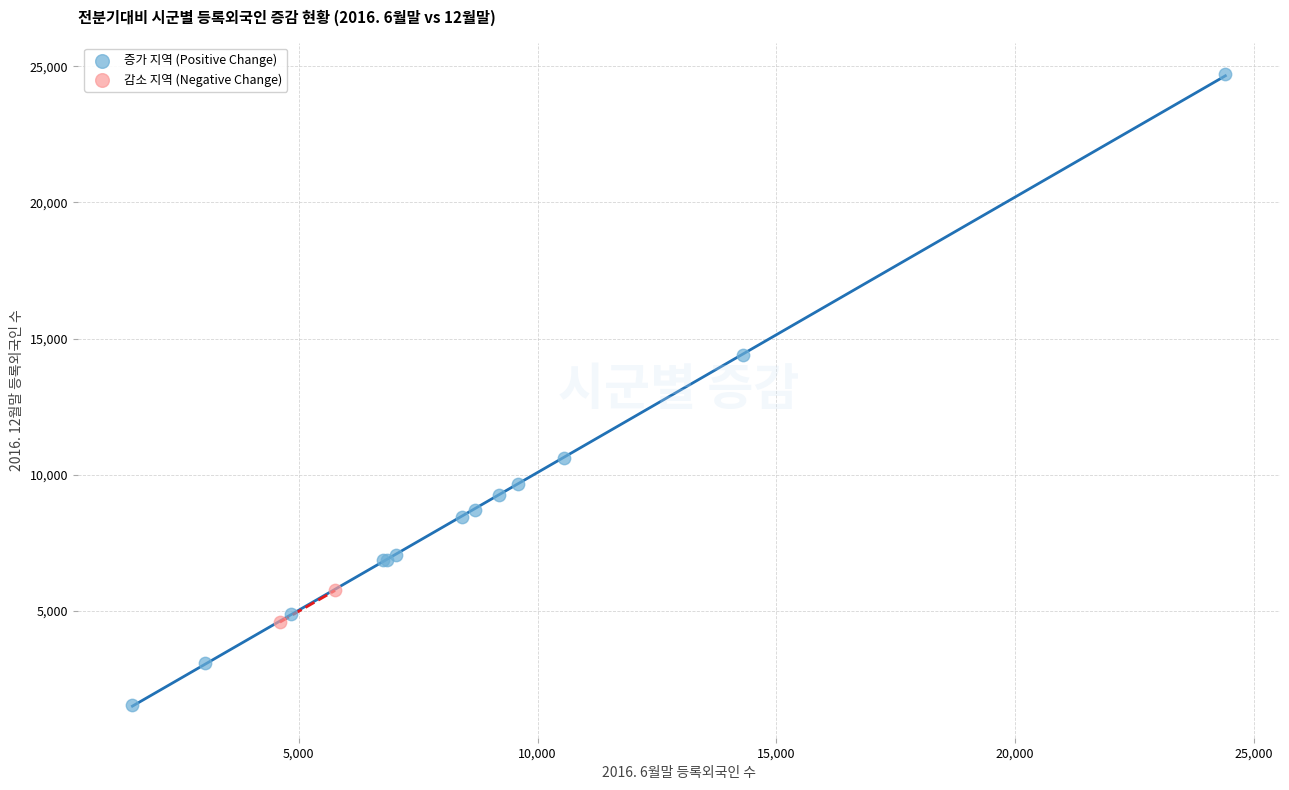

Which series reaches the minimum Y coordinate?

증가 지역 (Positive Change)